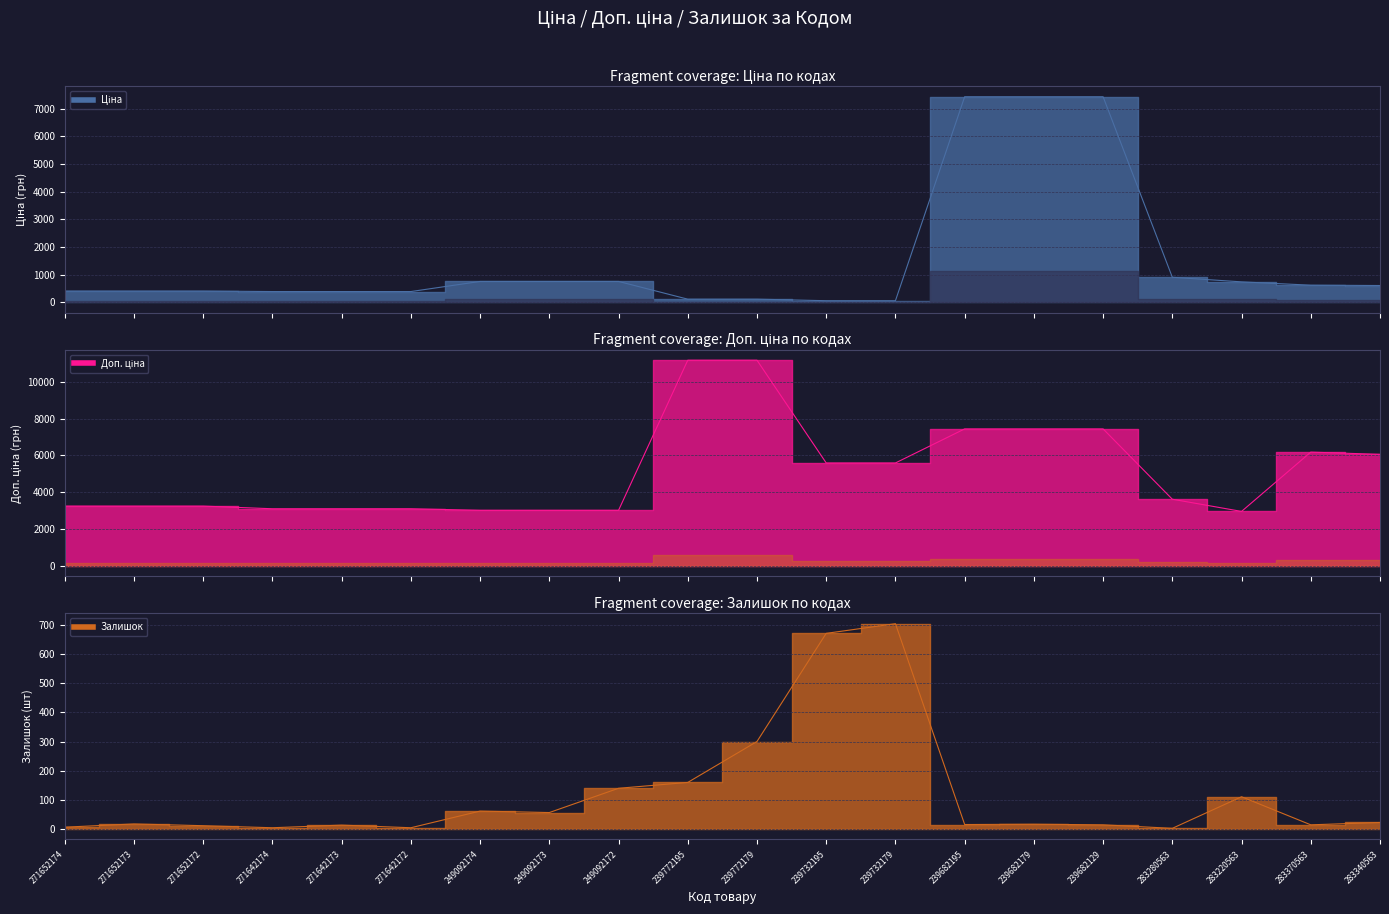

What is the label of the 1st point from the right?

283340563